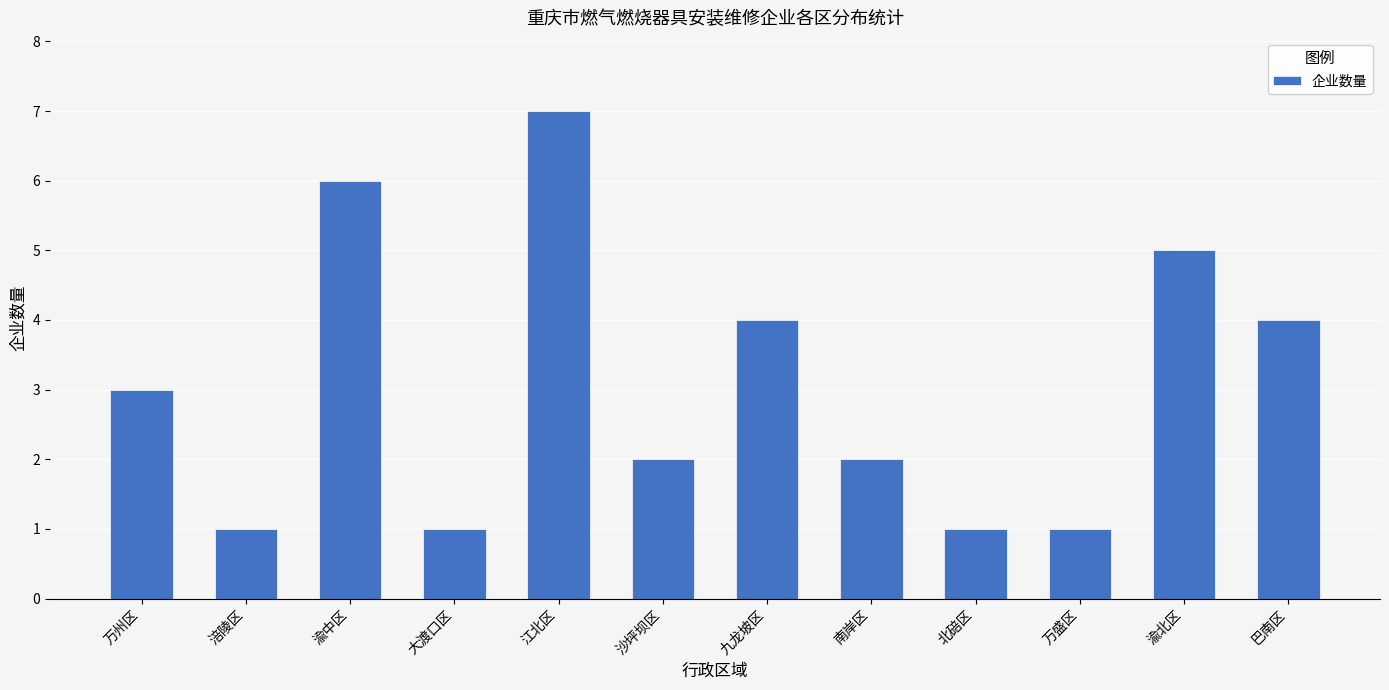

What is the label of the 8th bar from the right?

江北区